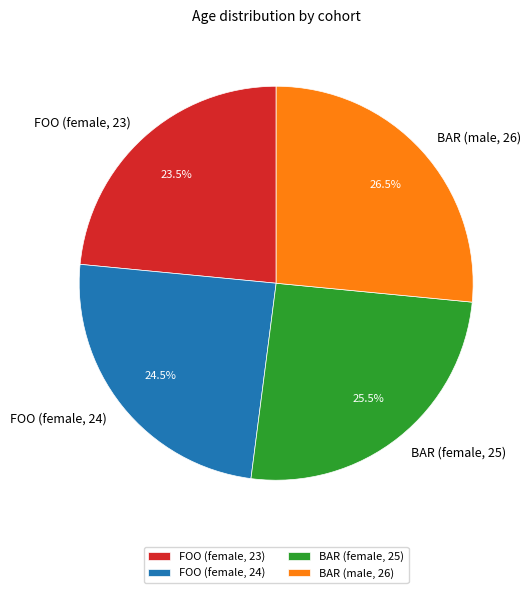

The FOO (female, 24) slice represents 17% of the pie. True or false?

False